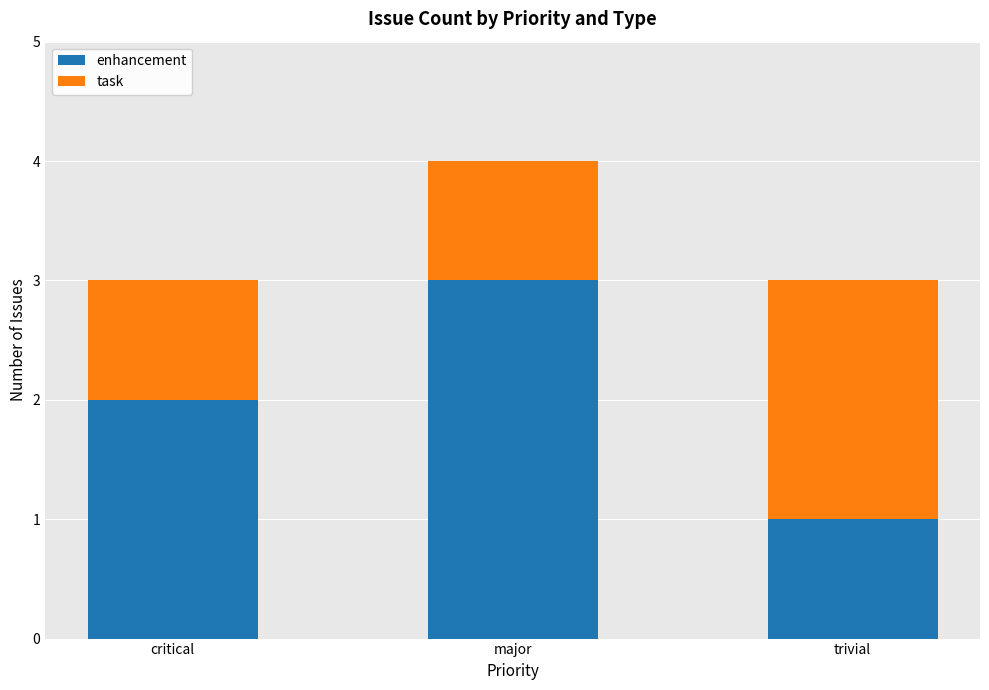

What is the sum of the enhancement values at major and critical?

5